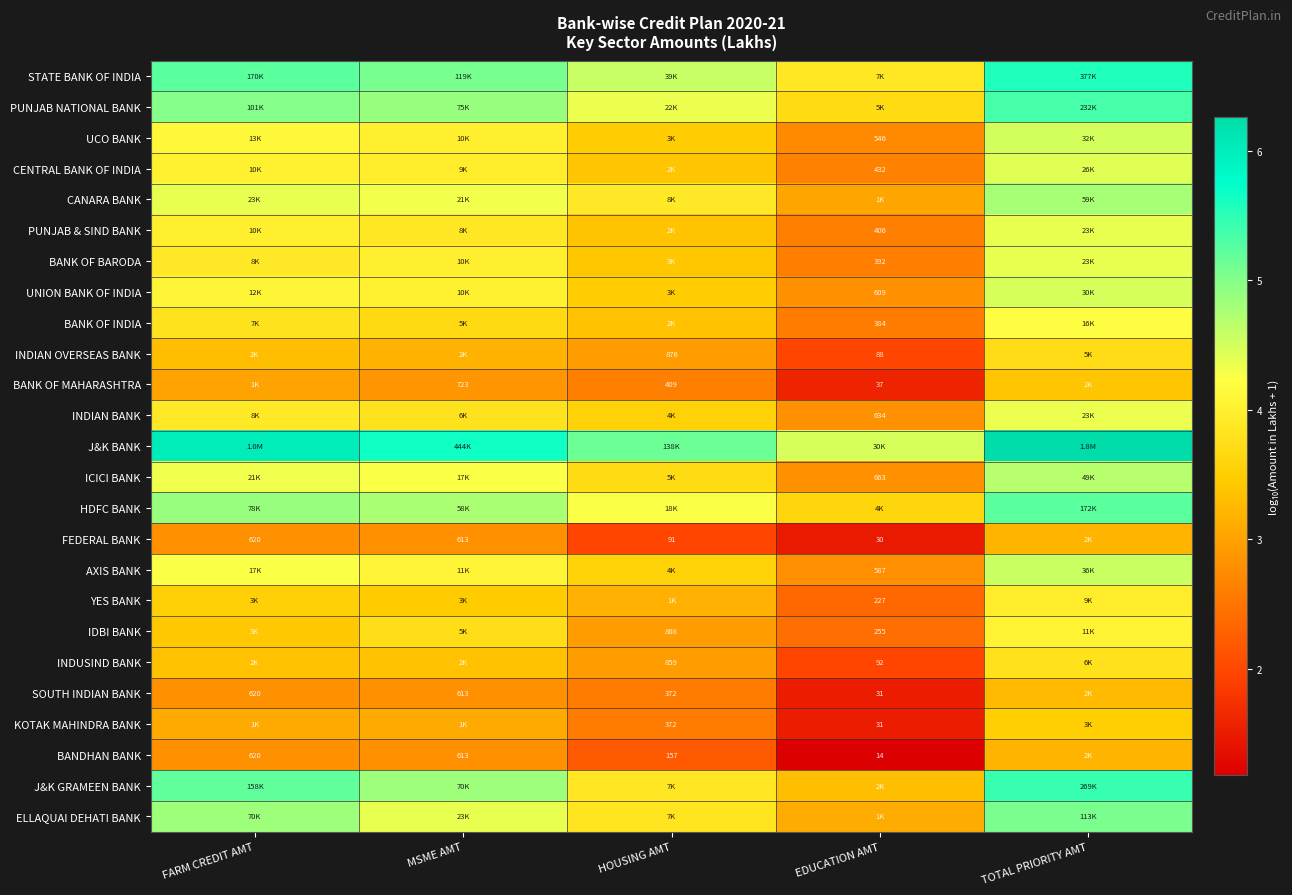

Between HOUSING AMT and FARM CREDIT AMT, which is larger?

FARM CREDIT AMT